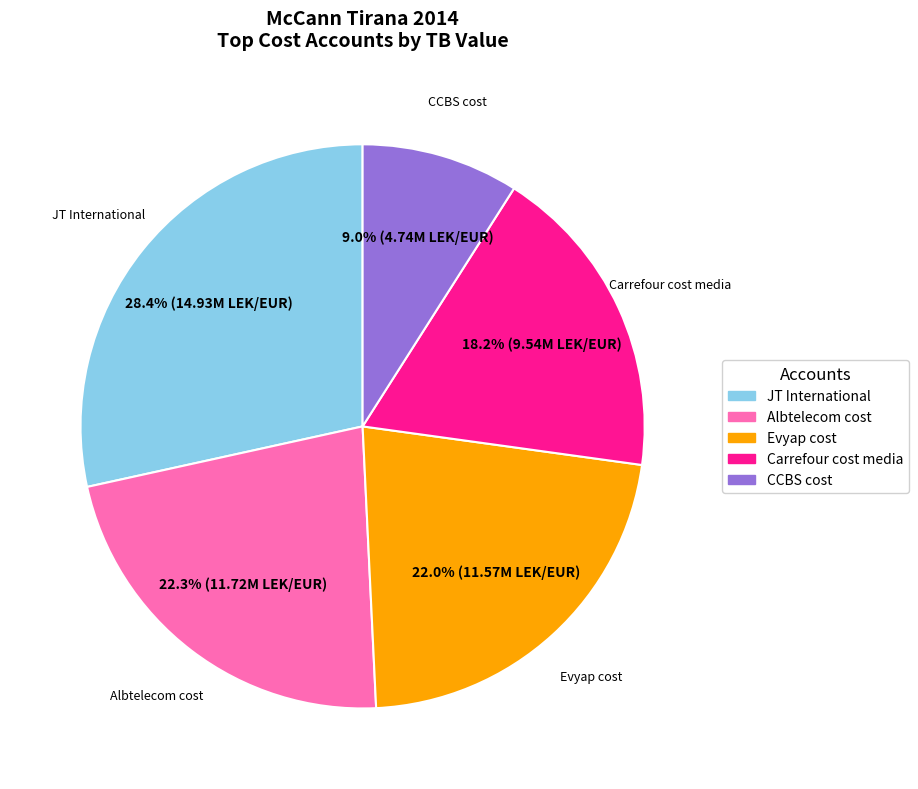

How many slices are in this pie chart?

5